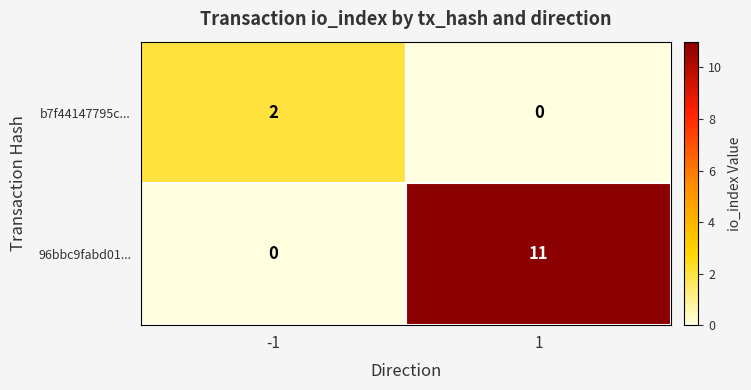

What is the average value of the 96bbc9fabd01... series?

6